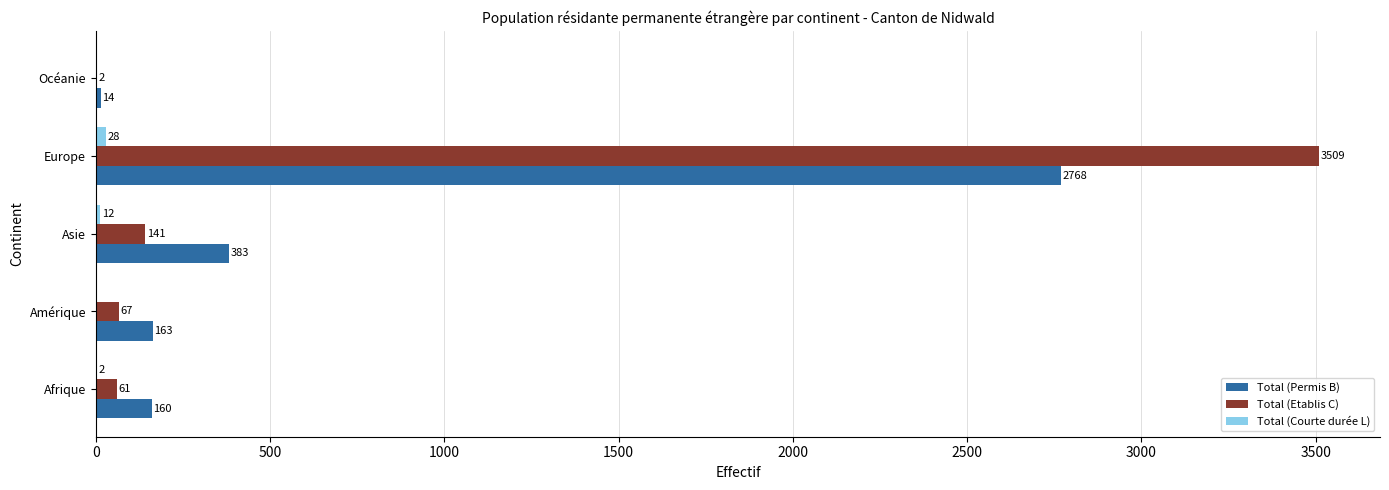

Which category has the highest value in the Total (Permis B) series?

Europe